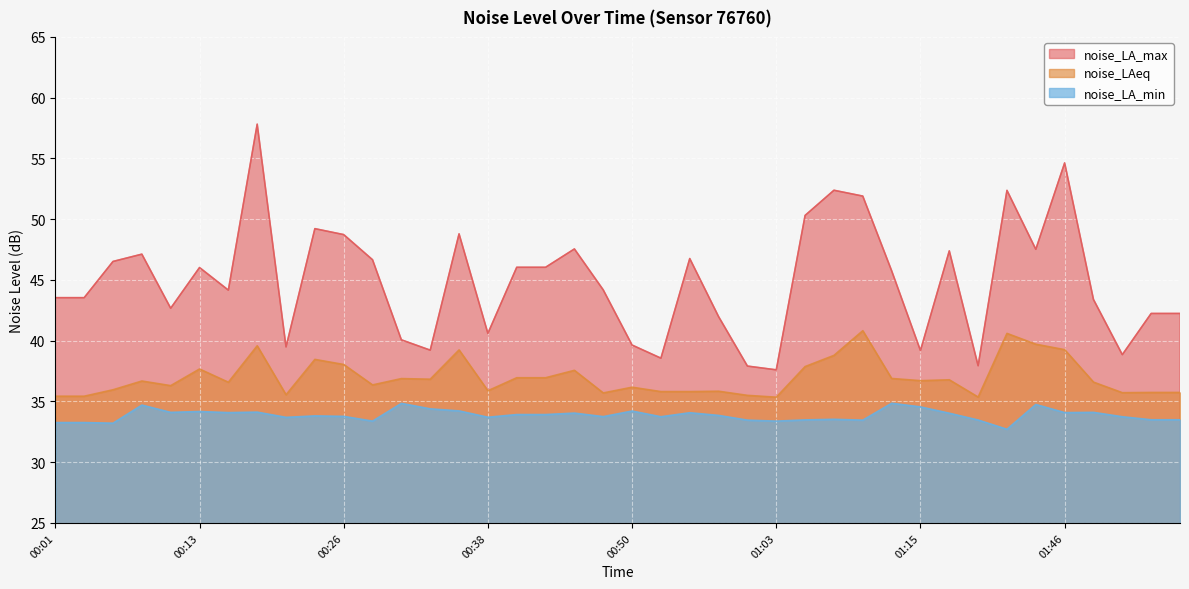

At how many categories does at least one series exceed 34?

40